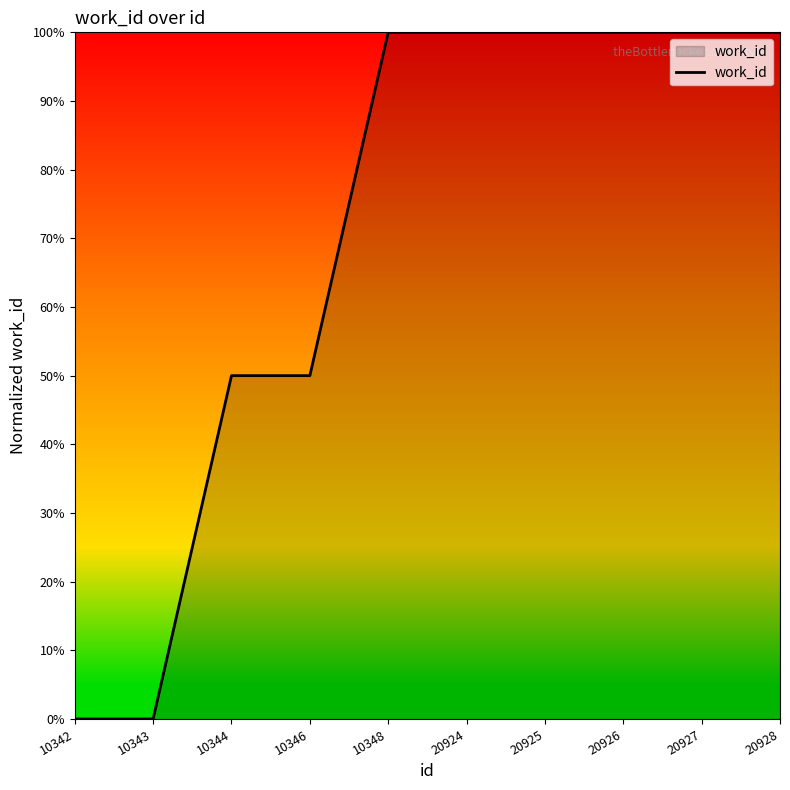

Approximately how many times larger is the value at 20928 compared to 10344?

2.0